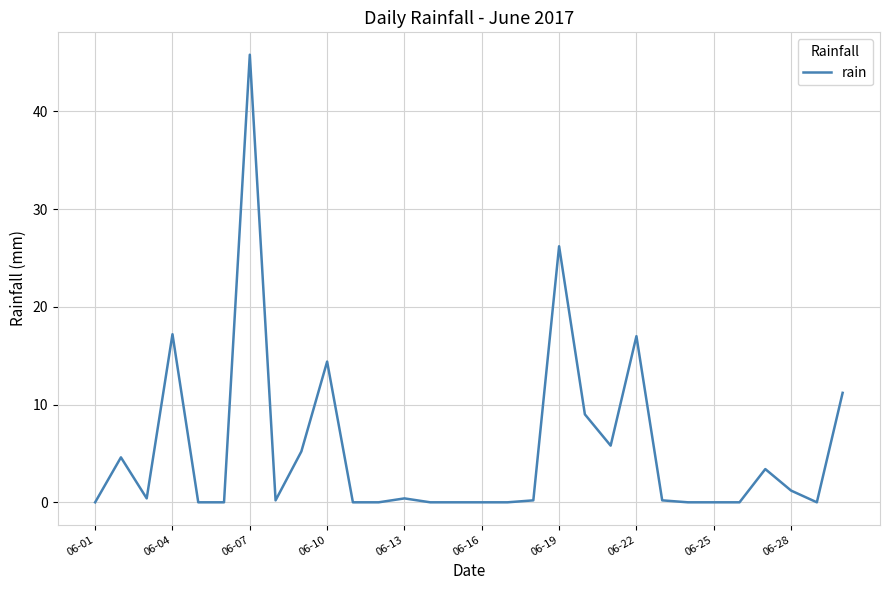

What is the greatest value displayed?

45.8